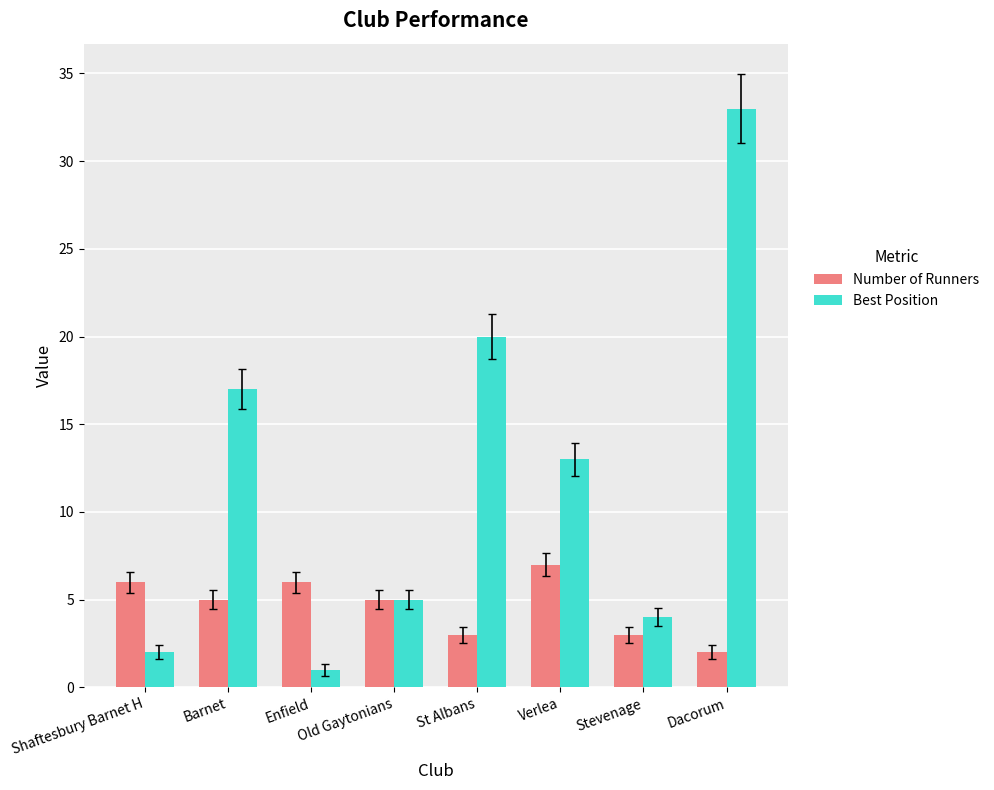

How many bars are there in total?

16